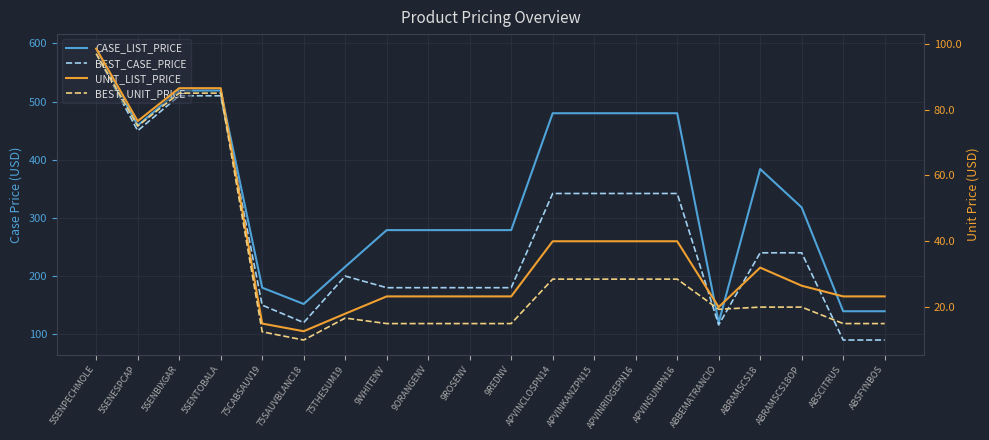

What is the value of the CASE_LIST_PRICE point at the 11th from the left?

279.0